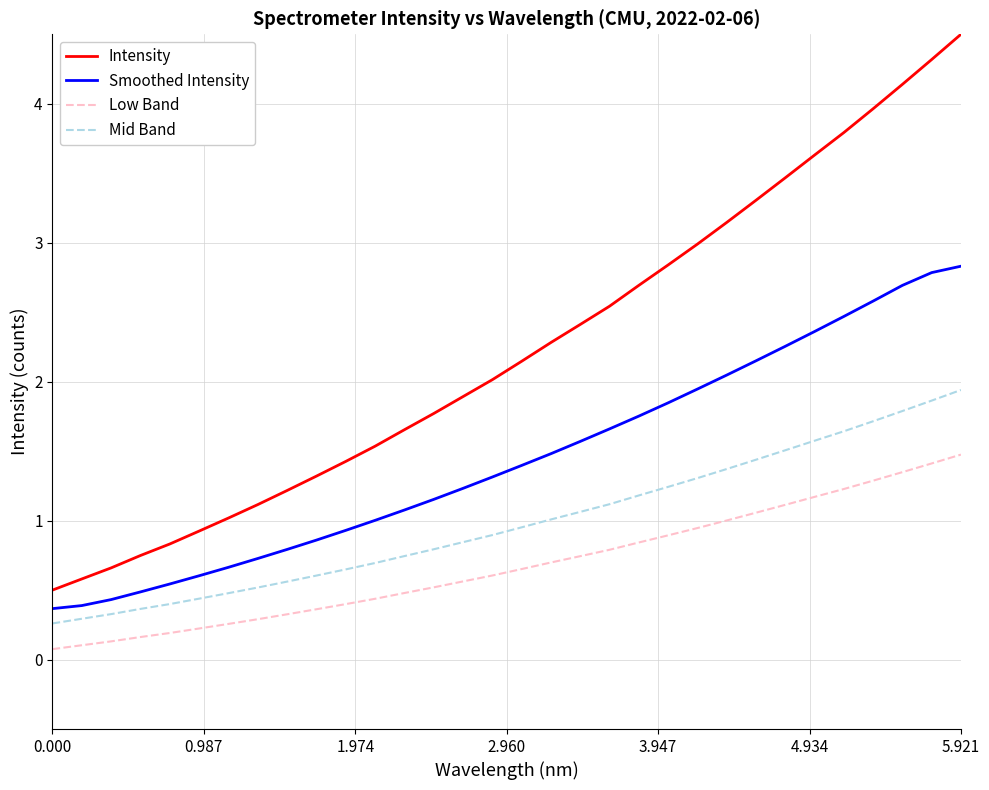

List the series in order of their peak value, highest first.

Intensity, Smoothed Intensity, Mid Band, Low Band